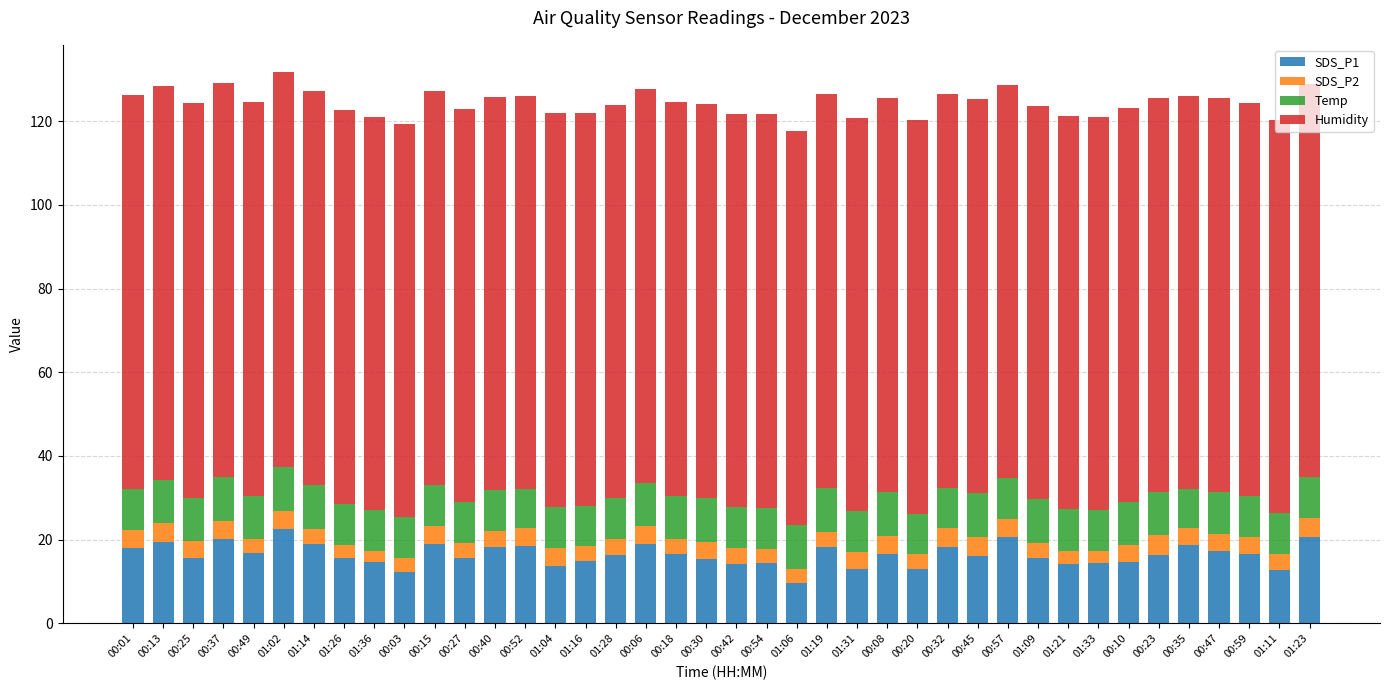

Is it true that SDS_P1 equals 24.2 at 00:18?

False